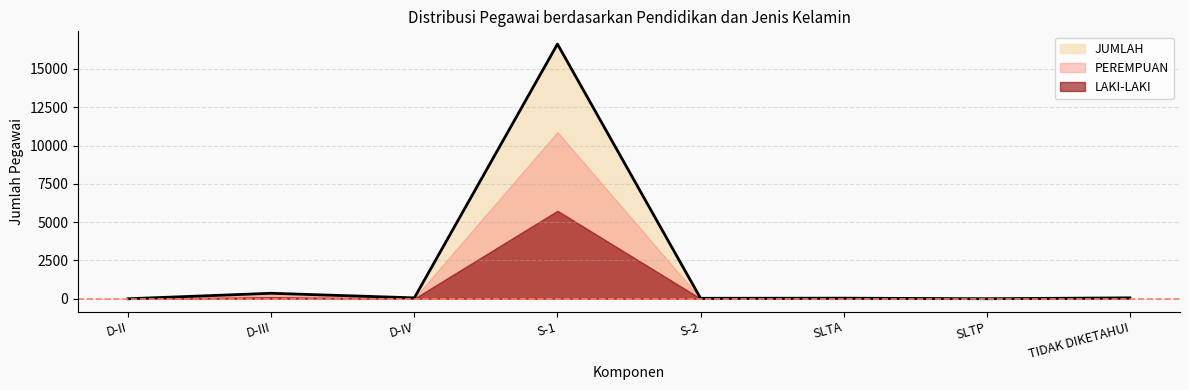

What is the total value across all series at SLTP?

8